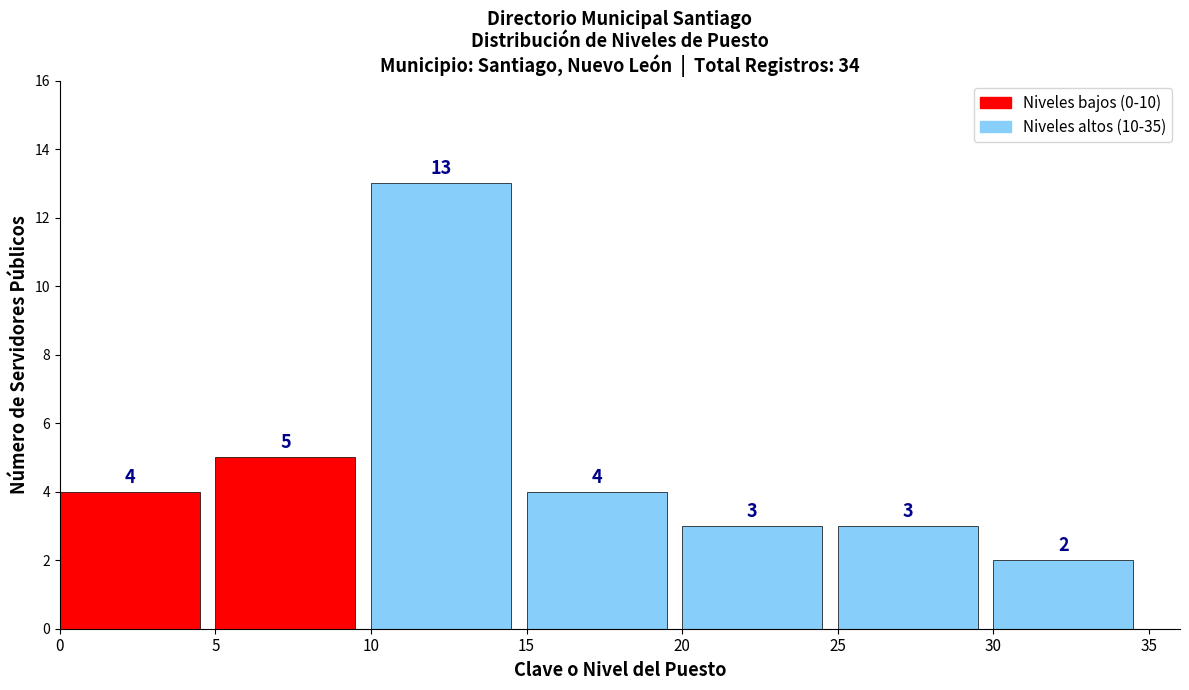

Reading left to right, transcribe all the data shown in this chart.

0=4	5=5	10=13	15=4	20=3	25=3	30=2